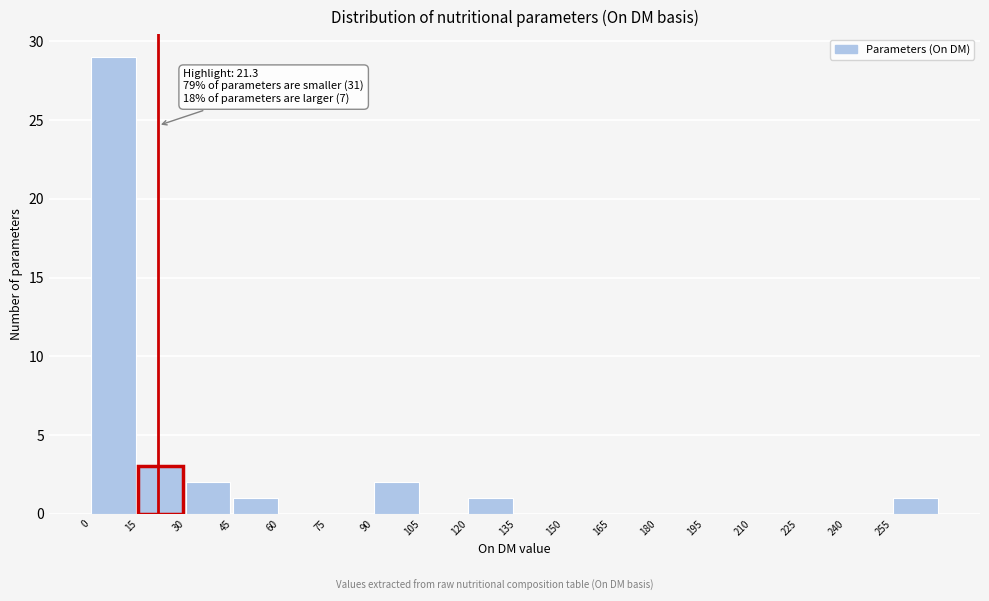

Which range on the x-axis has the tallest bar?

0 to 15